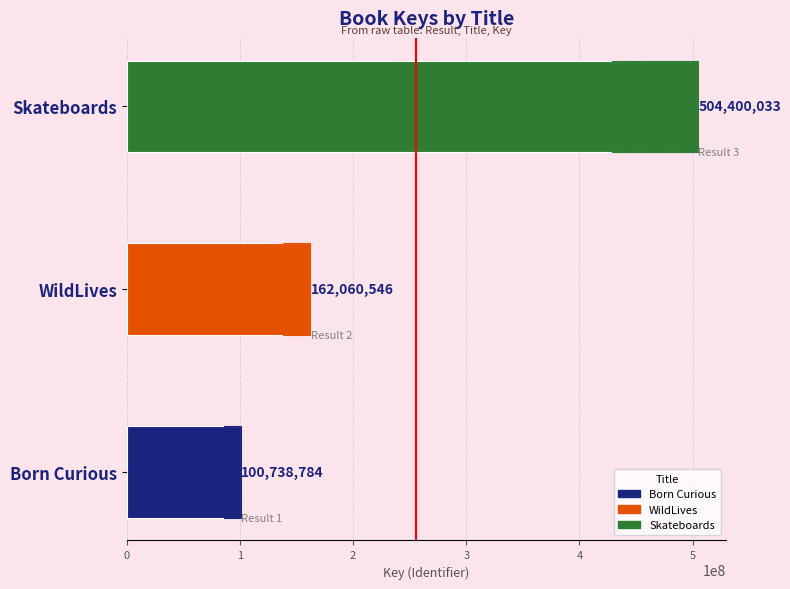

Reading left to right, transcribe all the data shown in this chart.

100738784	162060546	504400033